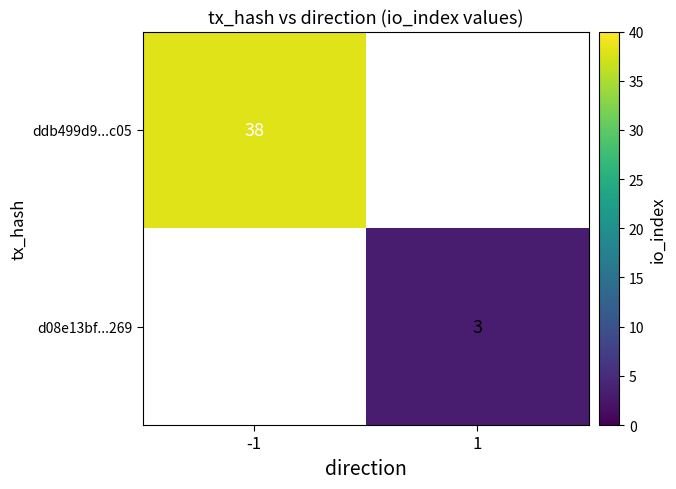

At which category does the chart reach its peak across all series?

-1